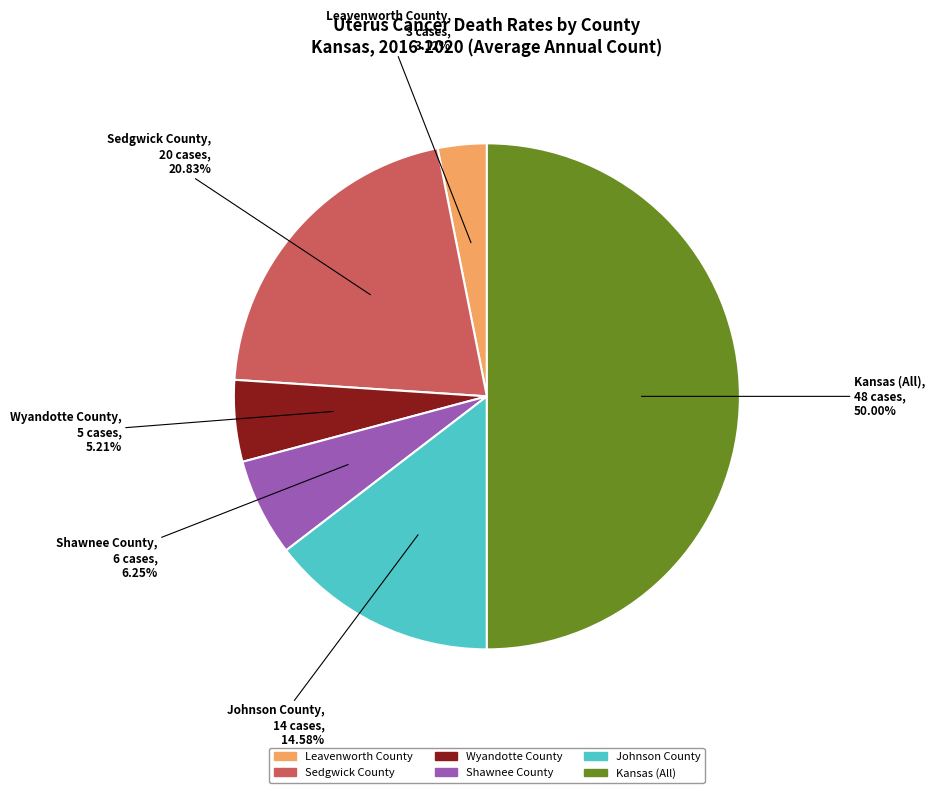

Combined, what portion of the pie is Sedgwick County and Shawnee County?

27.1%